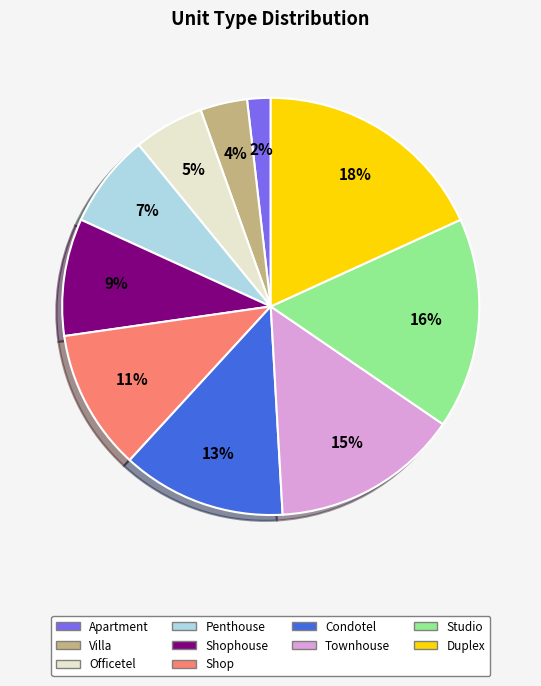

Which slice is the largest?

Duplex